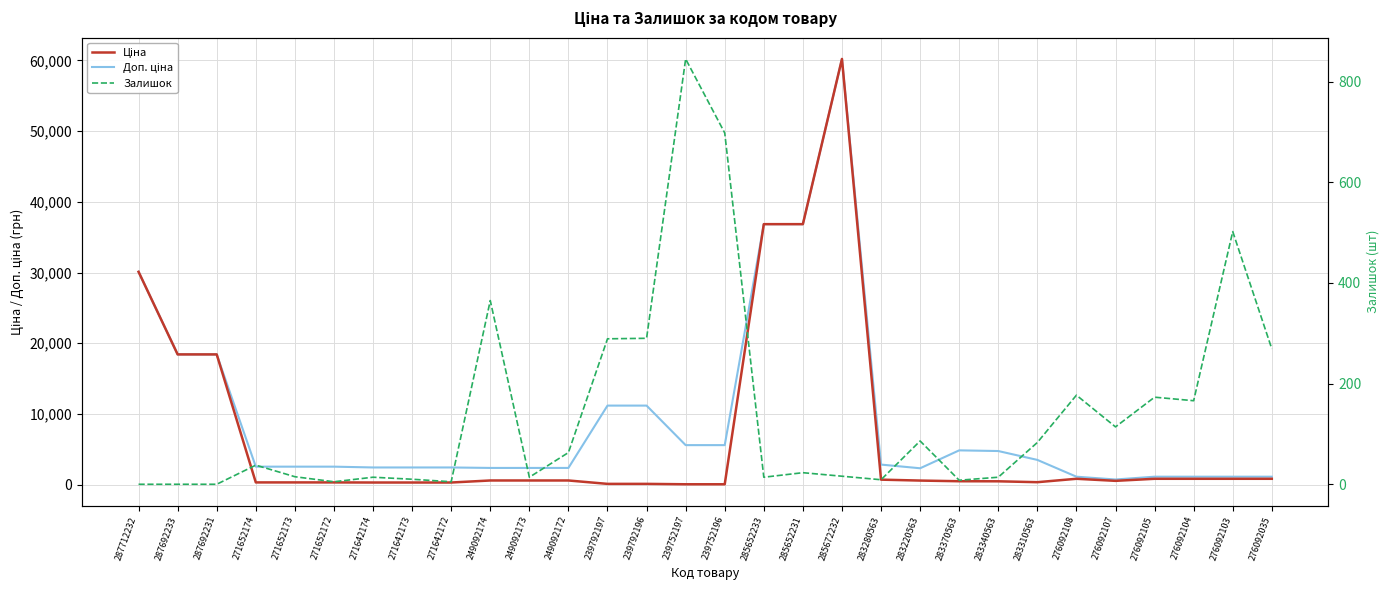

Which series has the largest total across all categories?

Доп. ціна